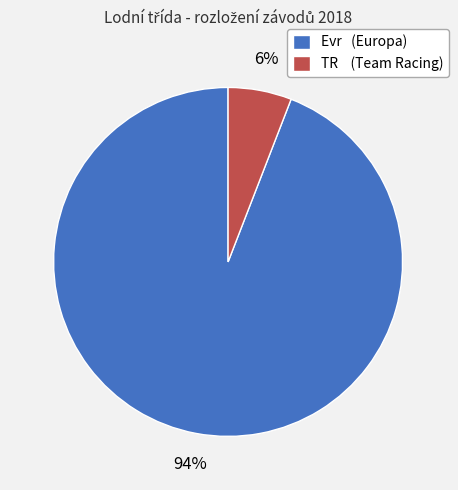

True or false: Evr (Europa) accounts for 94% of the total.

True